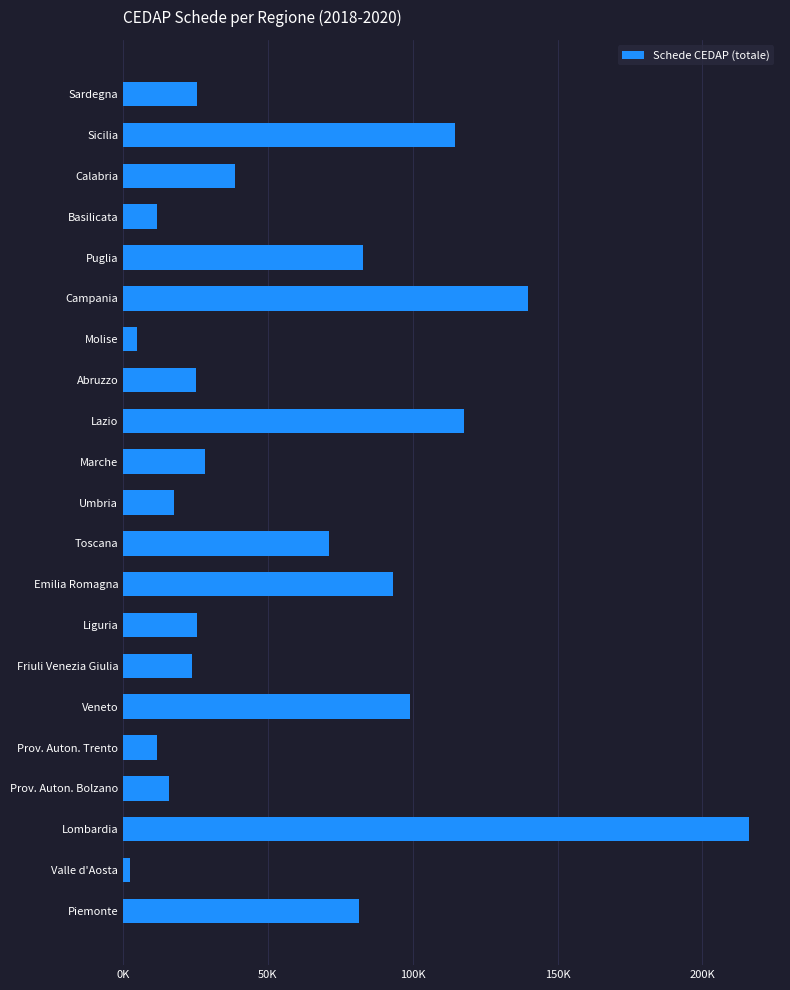

Are the bars horizontal?

Yes